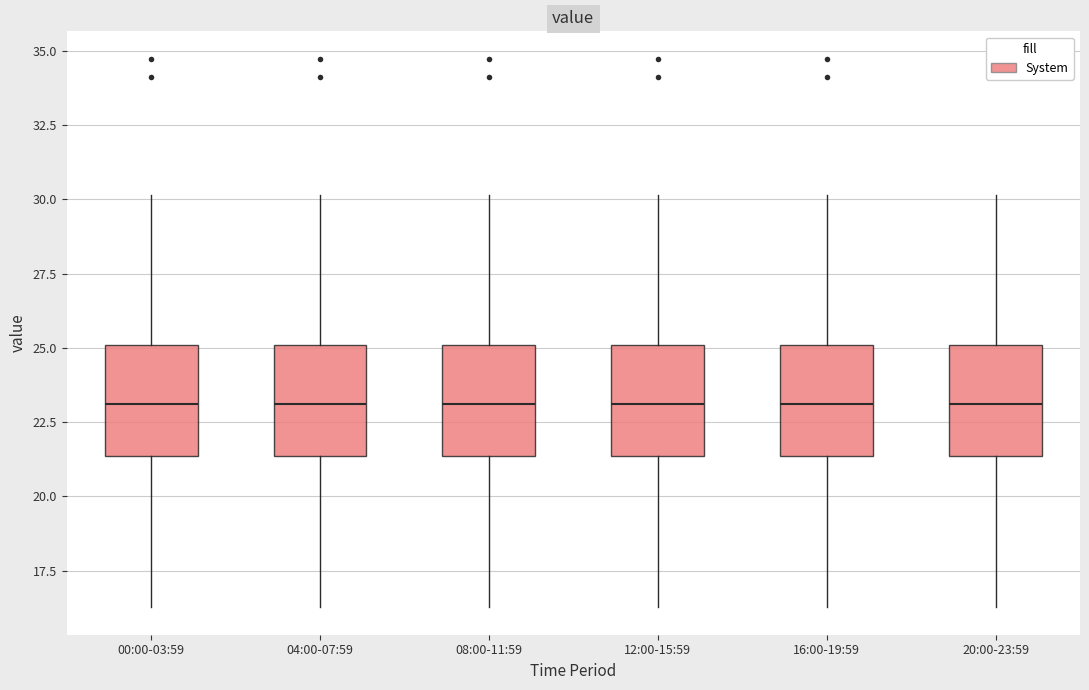

Reading left to right, read every box against the y-axis: the position of its median line, the range the box covers, and the ends of its whiskers. The values are not printed on the chart, so give them approximately, as read against the axis.

00:00-03:59: median 23.0, box 21.5 to 25.0, whiskers 16.5 to 30.0
04:00-07:59: median 23.0, box 21.5 to 25.0, whiskers 16.5 to 30.0
08:00-11:59: median 23.0, box 21.5 to 25.0, whiskers 16.5 to 30.0
12:00-15:59: median 23.0, box 21.5 to 25.0, whiskers 16.5 to 30.0
16:00-19:59: median 23.0, box 21.5 to 25.0, whiskers 16.5 to 30.0
20:00-23:59: median 23.0, box 21.5 to 25.0, whiskers 16.5 to 30.0